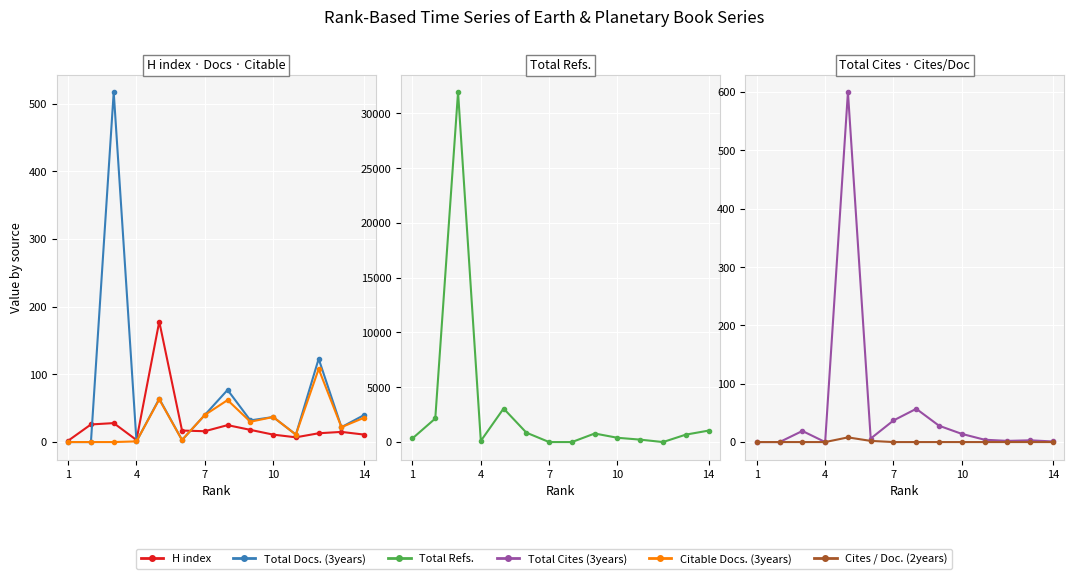

Reading left to right, extract all data points from this chart.

H index: 2	26	28	3	178	17	16	25	18	11	7	13	15	11
Total Docs. (3years): 0	0	517	1	64	3	40	77	32	37	11	123	22	40
Citable Docs. (3years): 0	0	0	1	63	3	40	62	30	37	11	108	22	36
Total Refs.: 335	2150	31943	103	3060	858	0	0	780	391	221	0	677	1045
Total Cites (3years): 0	0	19	0	600	6	37	57	28	14	4	2	3	1
Cites / Doc. (2years): 0	0	0	0	8	2	0	0	0	0	0	0	0	0